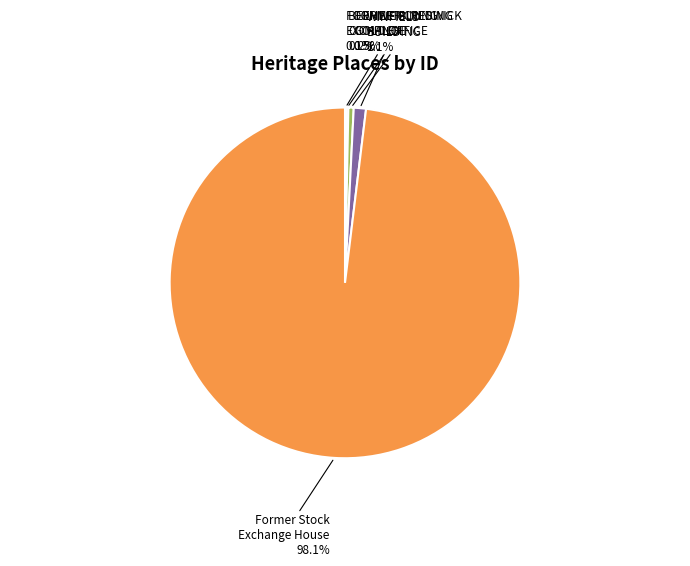

To the nearest percent, what is the difference between the largest and smallest slice percentages?

98%